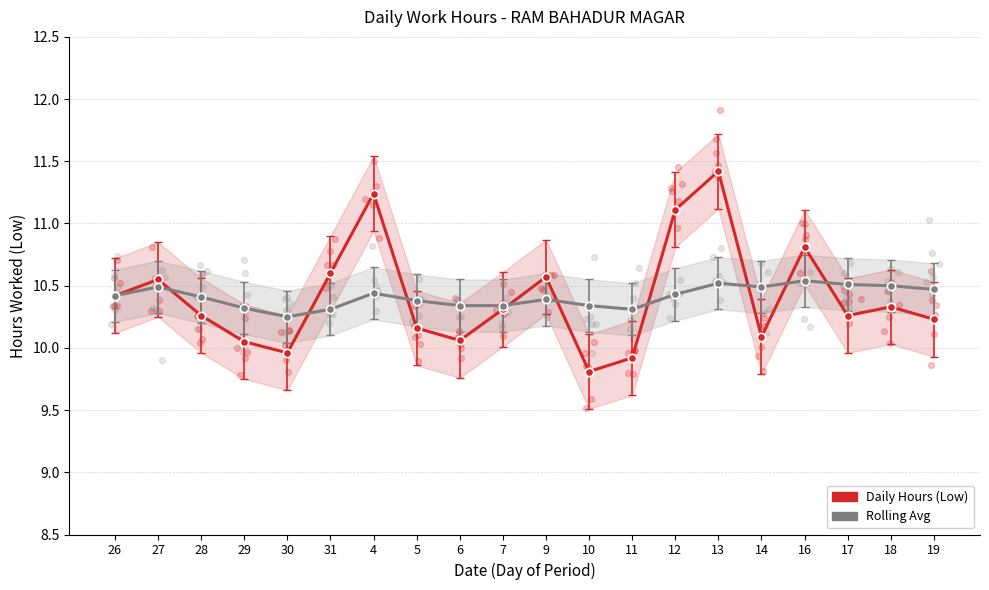

Which series has the largest total across all categories?

Rolling Avg